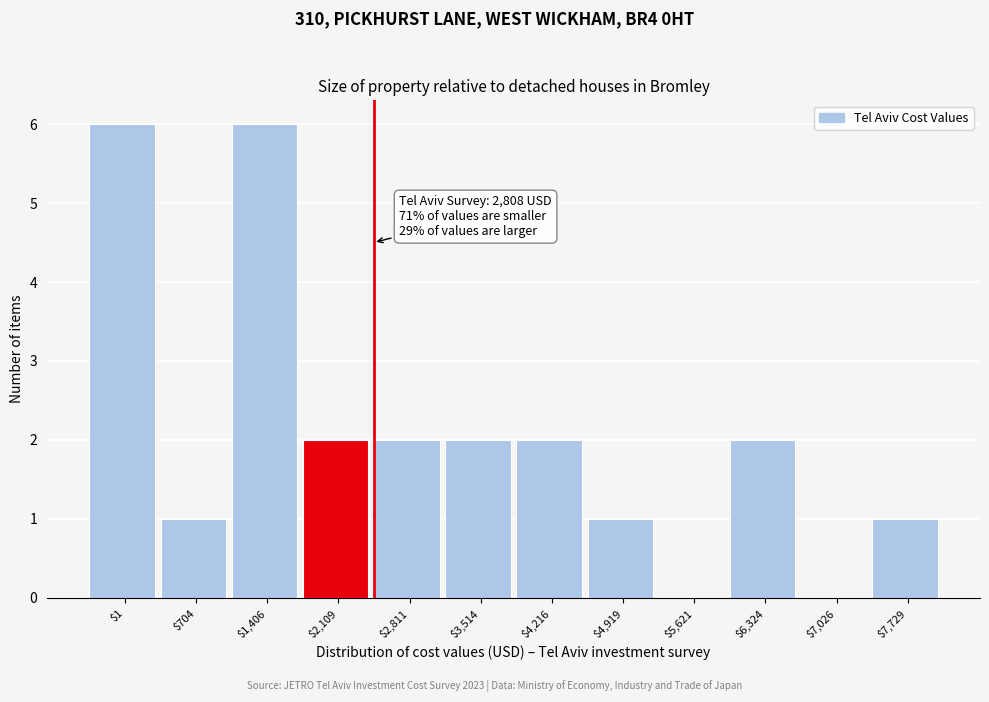

What is the greatest value displayed?

6